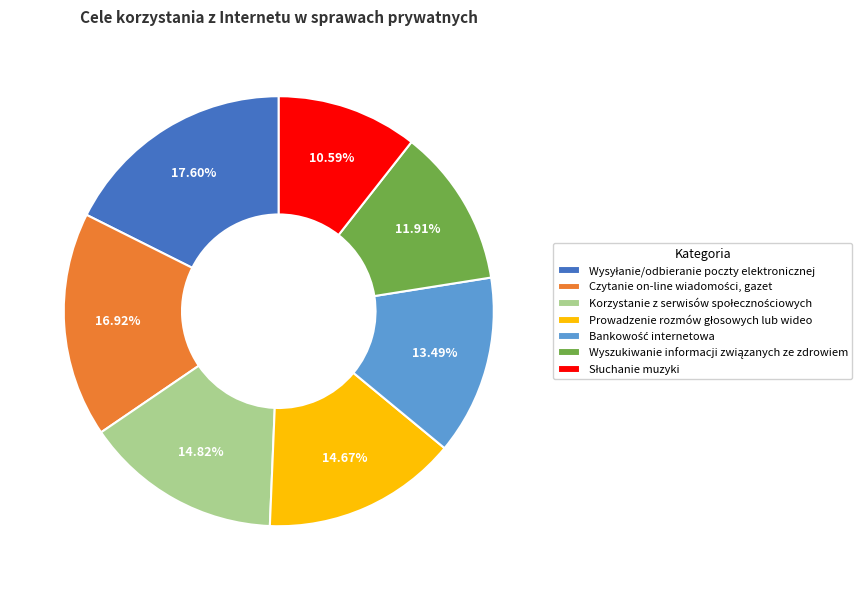

To the nearest percent, what is the difference between the largest and smallest slice percentages?

7%